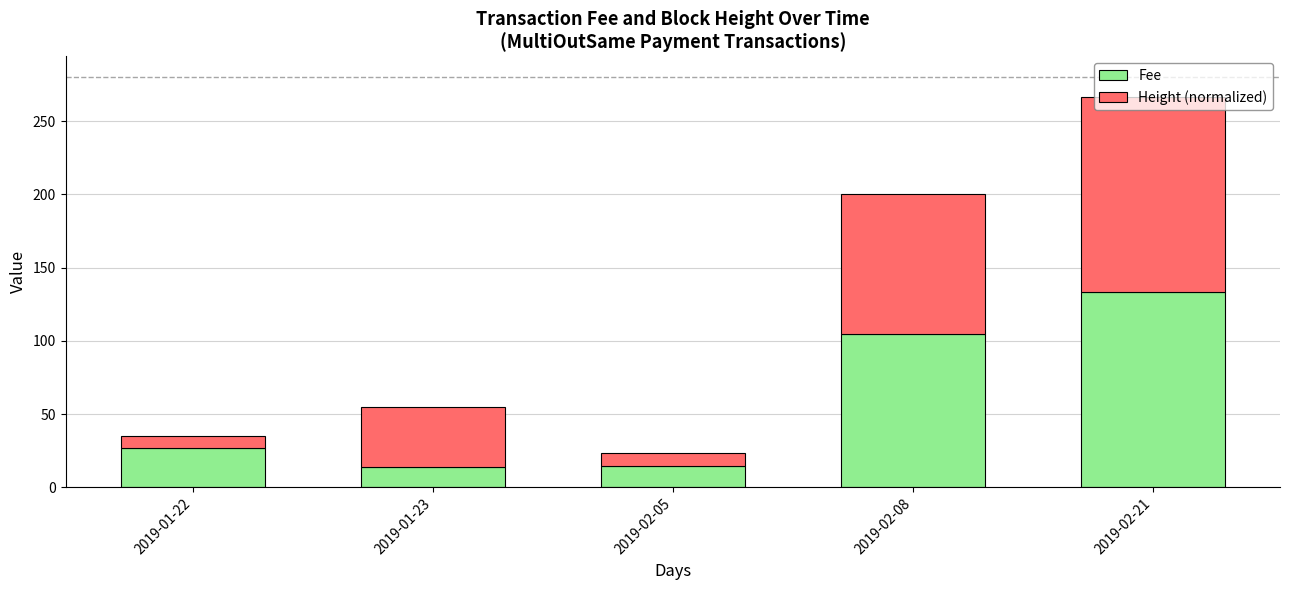

What is the highest value of the Fee series?

133.4